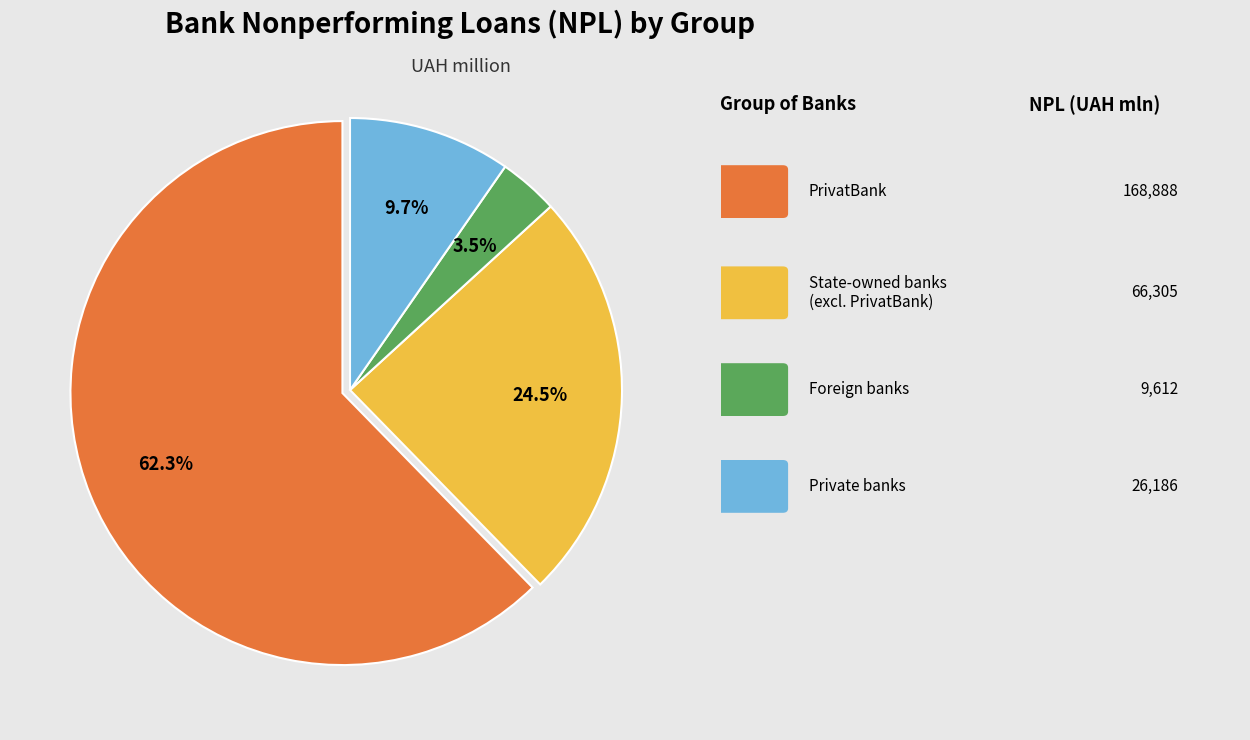

Is there a majority slice in this chart?

Yes